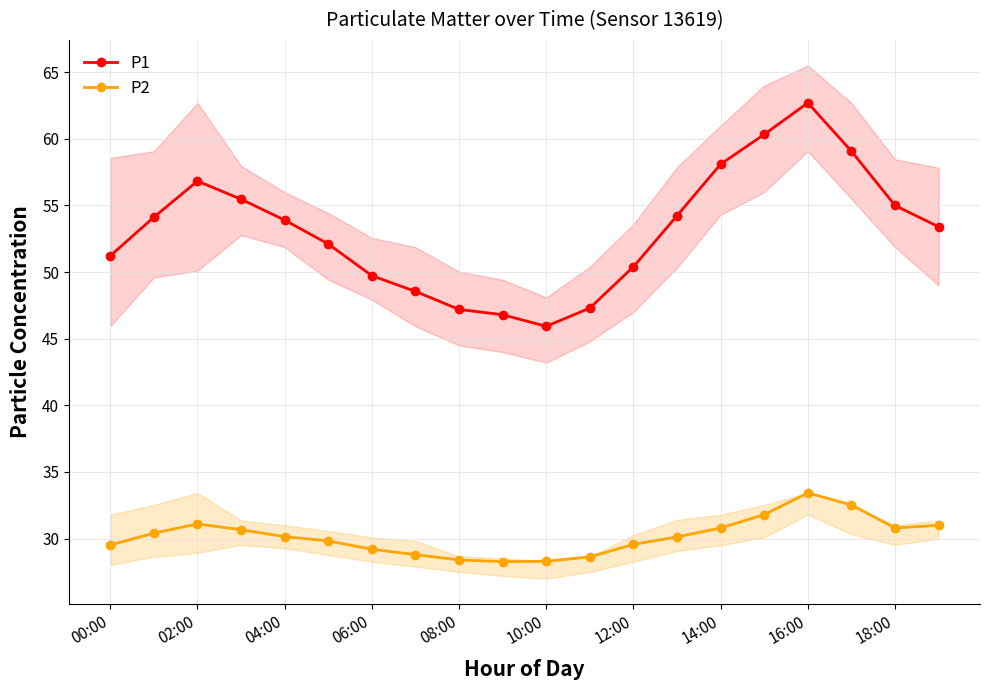

The P1 series shows 62.7 at 16:00. True or false?

True